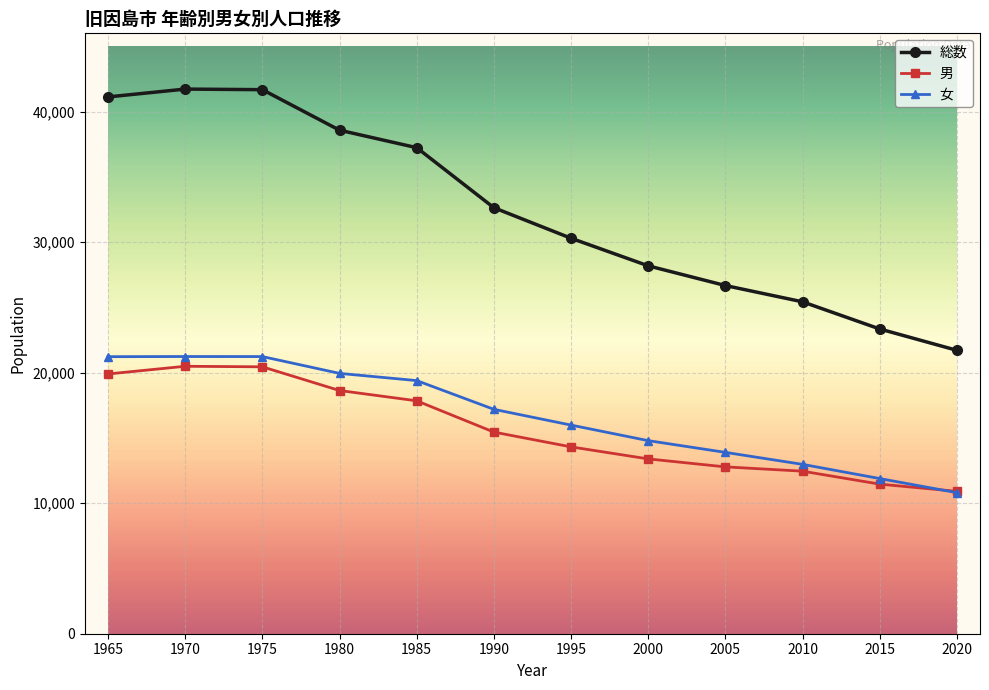

What is the average value of the 女 series?

16714